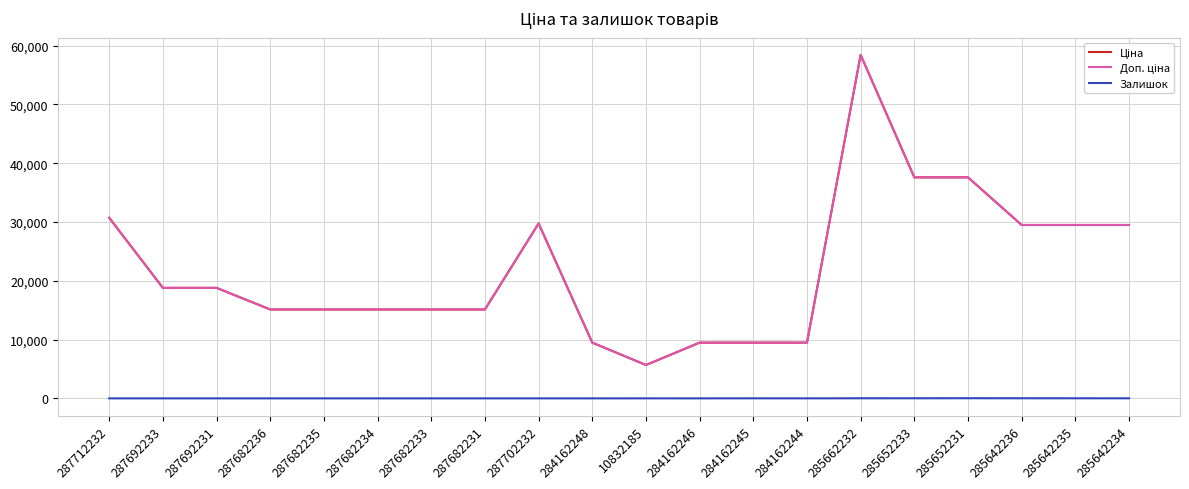

At which category does Залишок reach its first local valley?

284162246